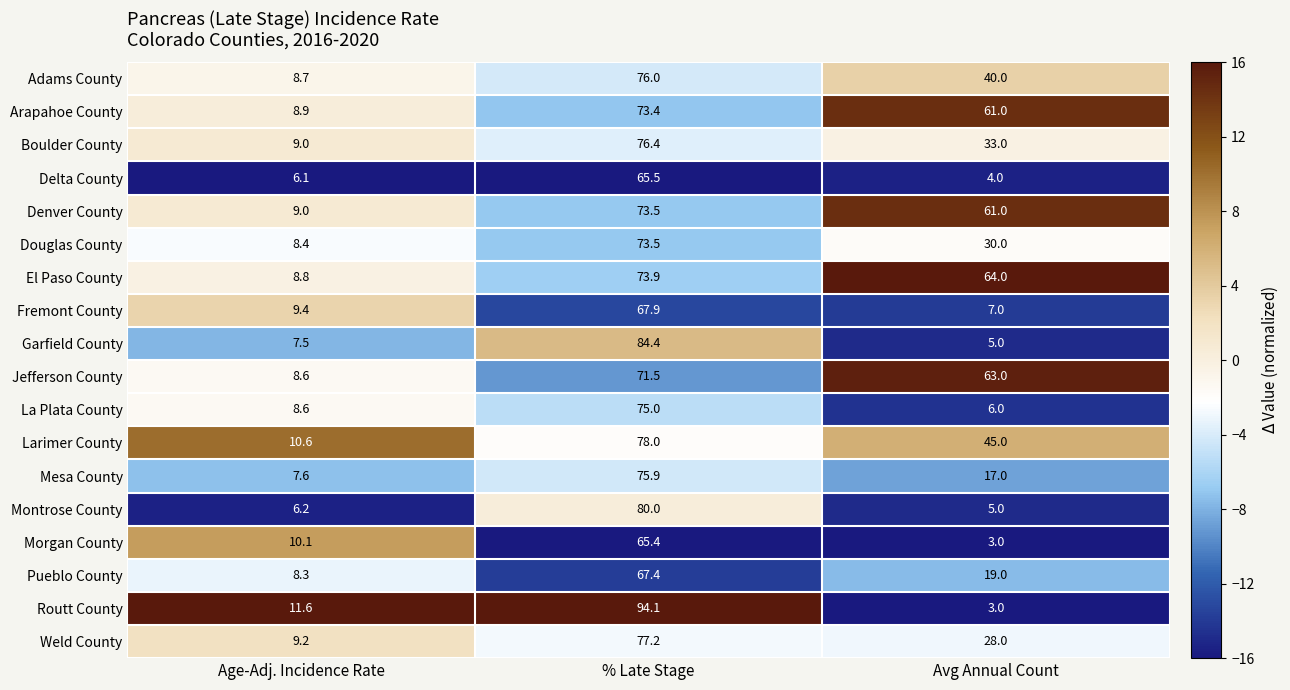

How many data points in La Plata County are above 8?

2